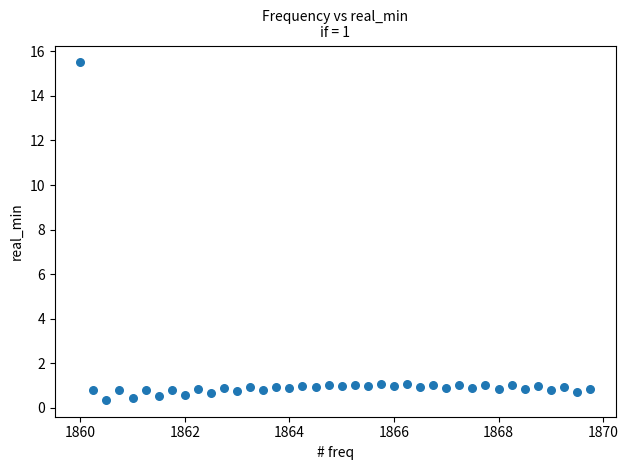

What is the range of X values (max minus min)?

9.8